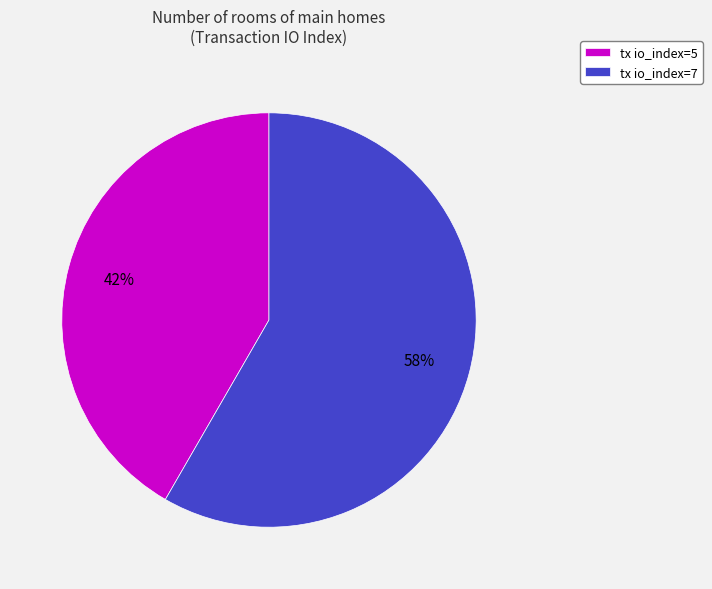

To the nearest percent, what percentage of the pie is tx io_index=5?

42%